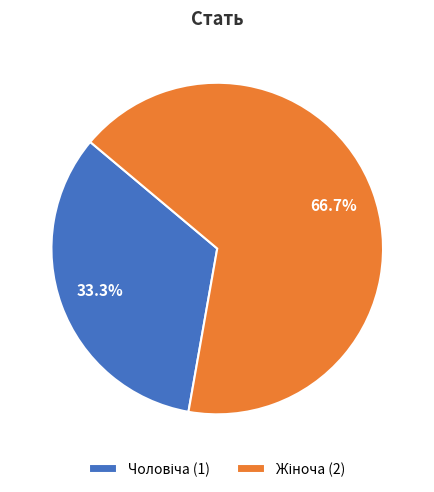

Is there any slice that represents more than half of the pie?

Yes